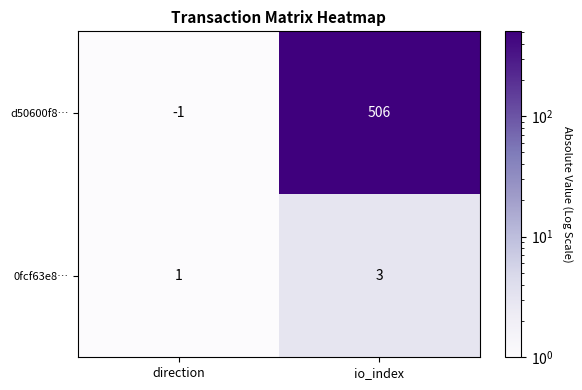

What is the sum of the 0fcf63e8… values at io_index and direction?

4